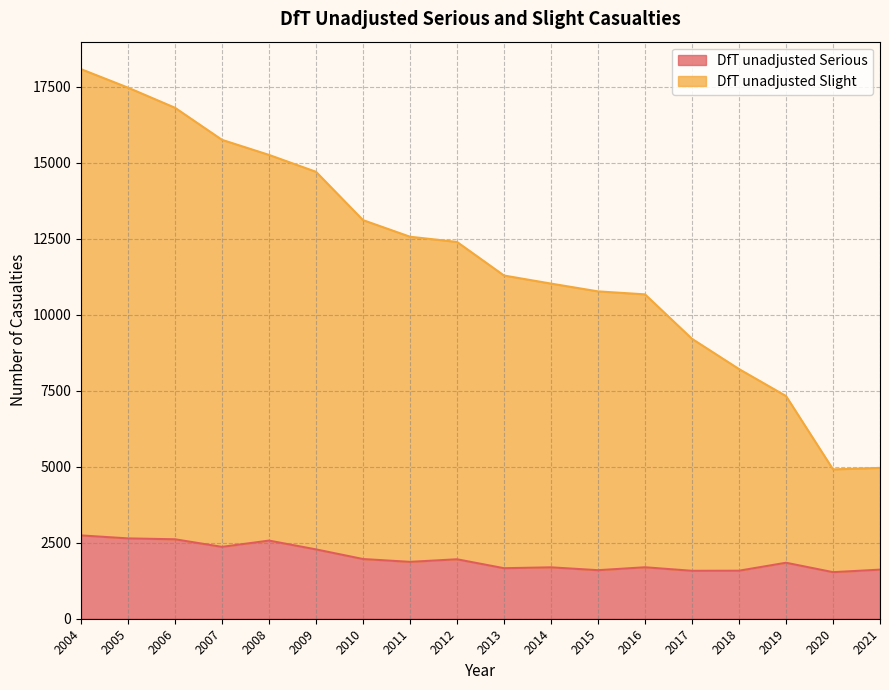

The DfT unadjusted Serious series shows 2317 at 2014. True or false?

False